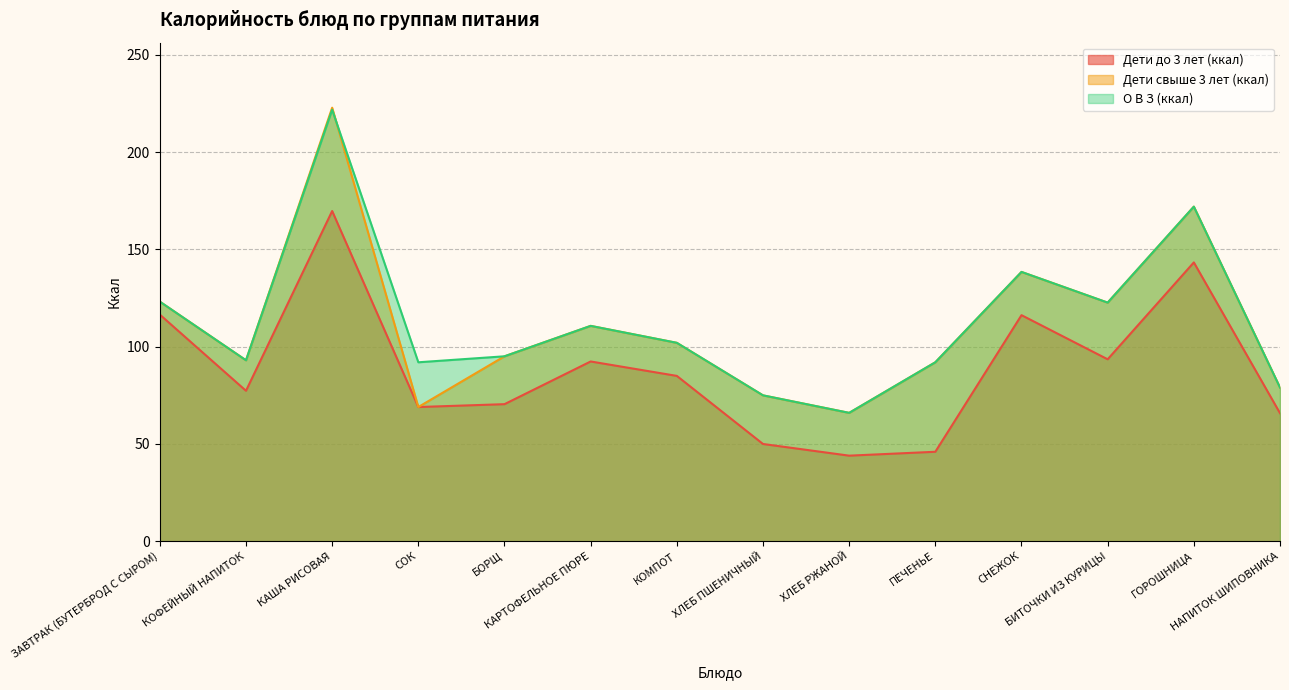

Reading left to right, extract all data points from this chart.

Дети до 3 лет (ккал): ЗАВТРАК (БУТЕРБРОД С СЫРОМ)=116.5	КОФЕЙНЫЙ НАПИТОК=77.3	КАША РИСОВАЯ=169.8	СОК=69.0	БОРЩ=70.5	КАРТОФЕЛЬНОЕ ПЮРЕ=92.4	КОМПОТ=85.0	ХЛЕБ ПШЕНИЧНЫЙ=50.0	ХЛЕБ РЖАНОЙ=44.0	ПЕЧЕНЬЕ=46.0	СНЕЖОК=116.2	БИТОЧКИ ИЗ КУРИЦЫ=93.5	ГОРОШНИЦА=143.3	НАПИТОК ШИПОВНИКА=65.8
Дети свыше 3 лет (ккал): ЗАВТРАК (БУТЕРБРОД С СЫРОМ)=123.2	КОФЕЙНЫЙ НАПИТОК=93.0	КАША РИСОВАЯ=222.9	СОК=69.0	БОРЩ=95.1	КАРТОФЕЛЬНОЕ ПЮРЕ=110.7	КОМПОТ=102.0	ХЛЕБ ПШЕНИЧНЫЙ=75.0	ХЛЕБ РЖАНОЙ=66.0	ПЕЧЕНЬЕ=92.0	СНЕЖОК=138.4	БИТОЧКИ ИЗ КУРИЦЫ=122.7	ГОРОШНИЦА=172.0	НАПИТОК ШИПОВНИКА=79.0
О В З (ккал): ЗАВТРАК (БУТЕРБРОД С СЫРОМ)=123.2	КОФЕЙНЫЙ НАПИТОК=93.0	КАША РИСОВАЯ=221.8	СОК=92.0	БОРЩ=95.1	КАРТОФЕЛЬНОЕ ПЮРЕ=110.7	КОМПОТ=102.0	ХЛЕБ ПШЕНИЧНЫЙ=75.0	ХЛЕБ РЖАНОЙ=66.0	ПЕЧЕНЬЕ=92.0	СНЕЖОК=138.4	БИТОЧКИ ИЗ КУРИЦЫ=122.7	ГОРОШНИЦА=172.0	НАПИТОК ШИПОВНИКА=79.0